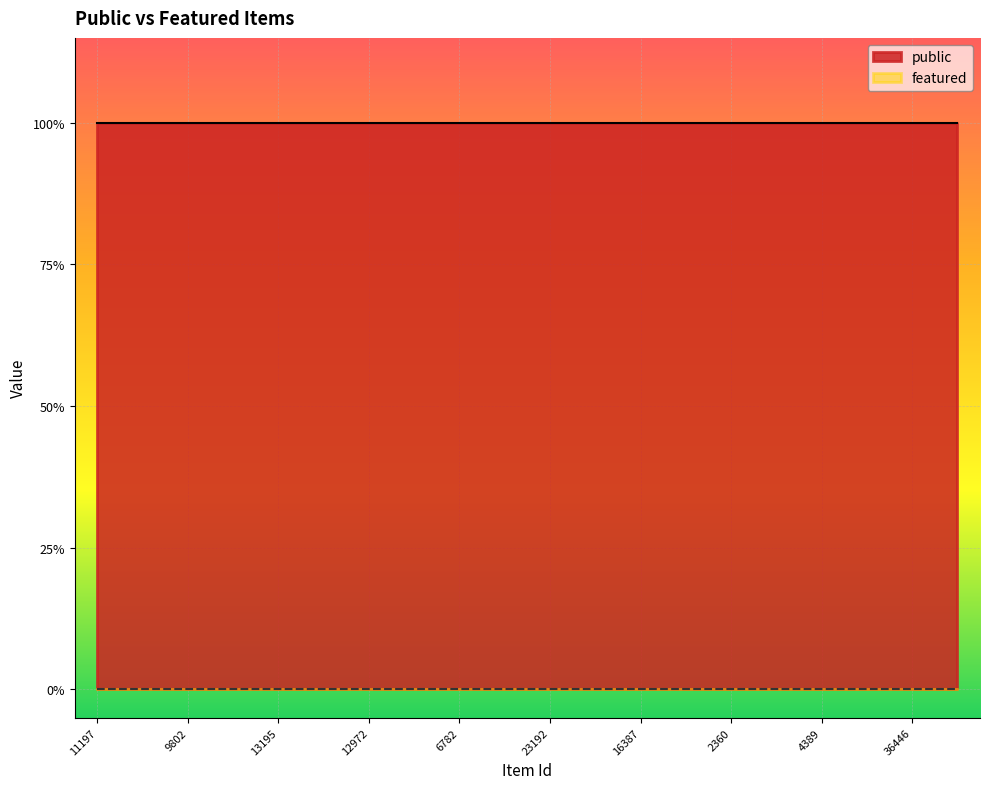

True or false: public and featured intersect in this chart.

False